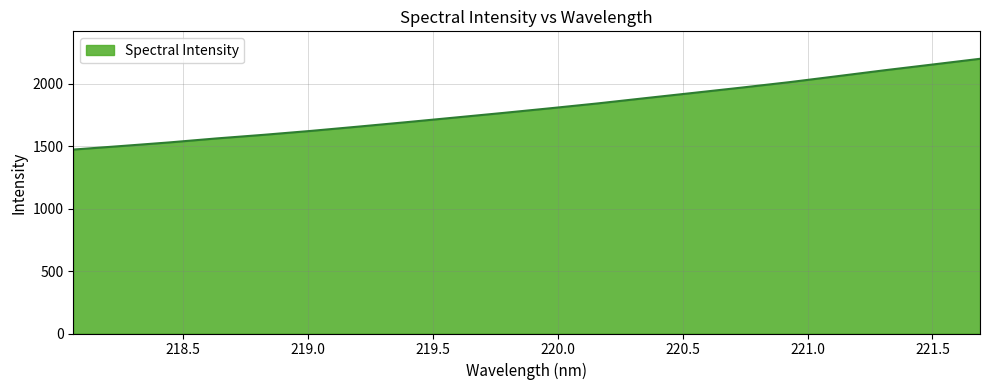

What is the greatest value displayed?

2198.0